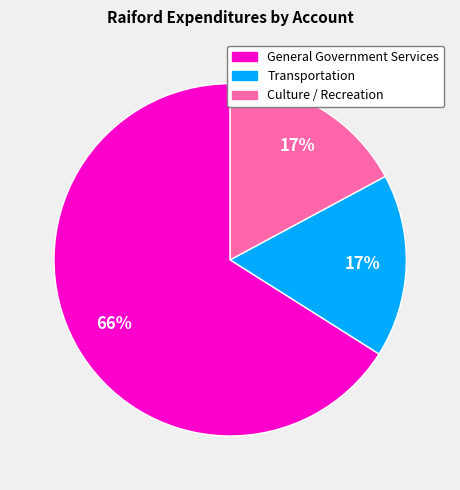

Is there a majority slice in this chart?

Yes